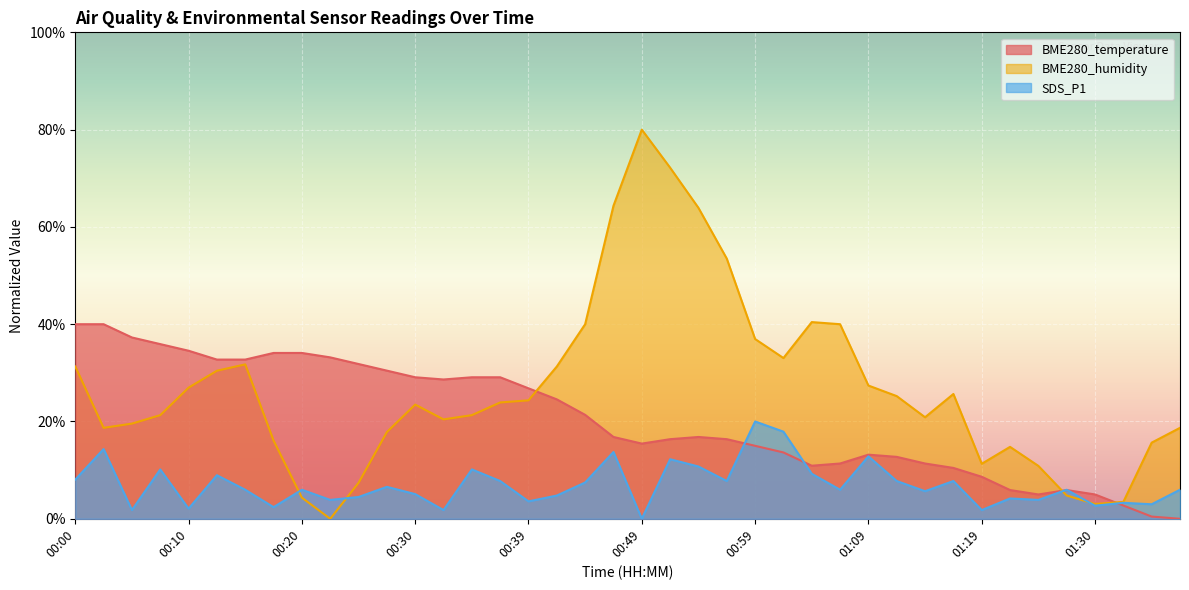

What is the maximum value shown in the chart?

80.0